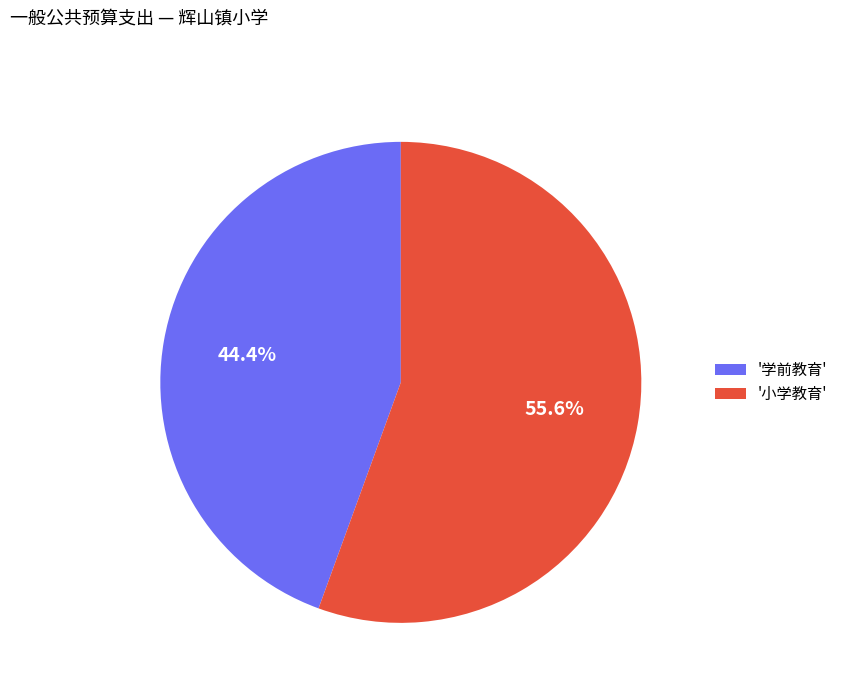

Which category has the smallest portion of the pie?

'学前教育'